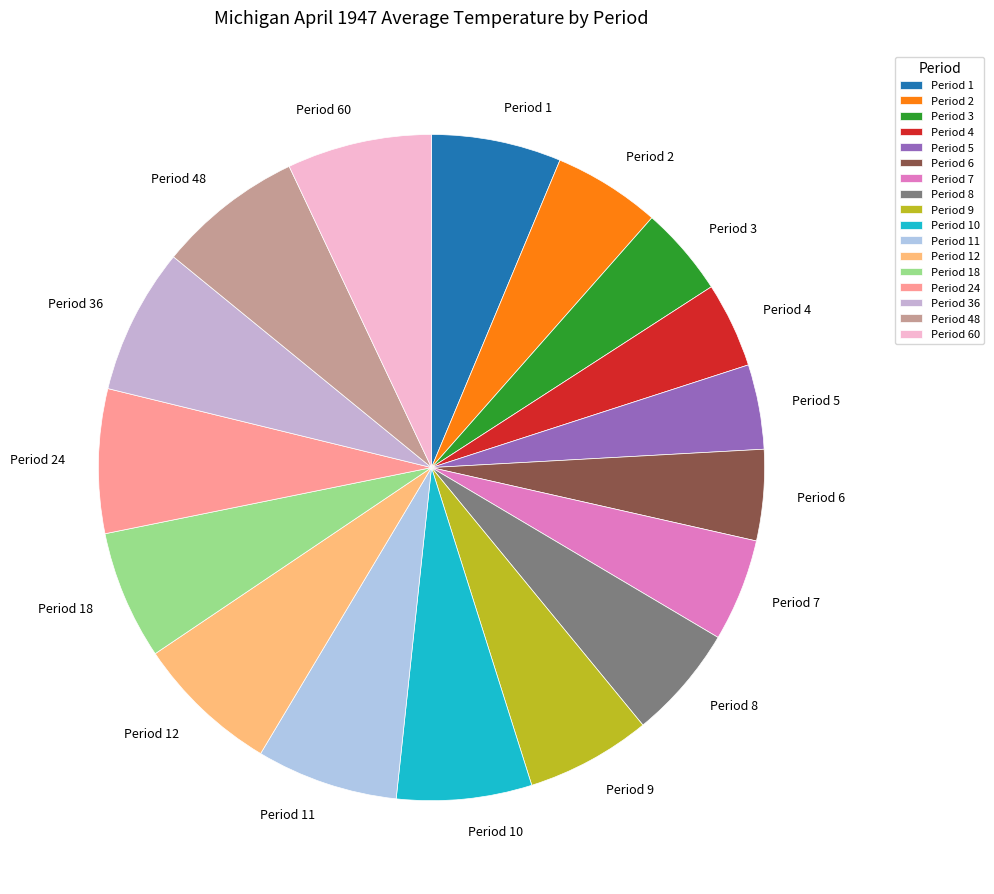

Between Period 11 and Period 7, which is larger?

Period 11